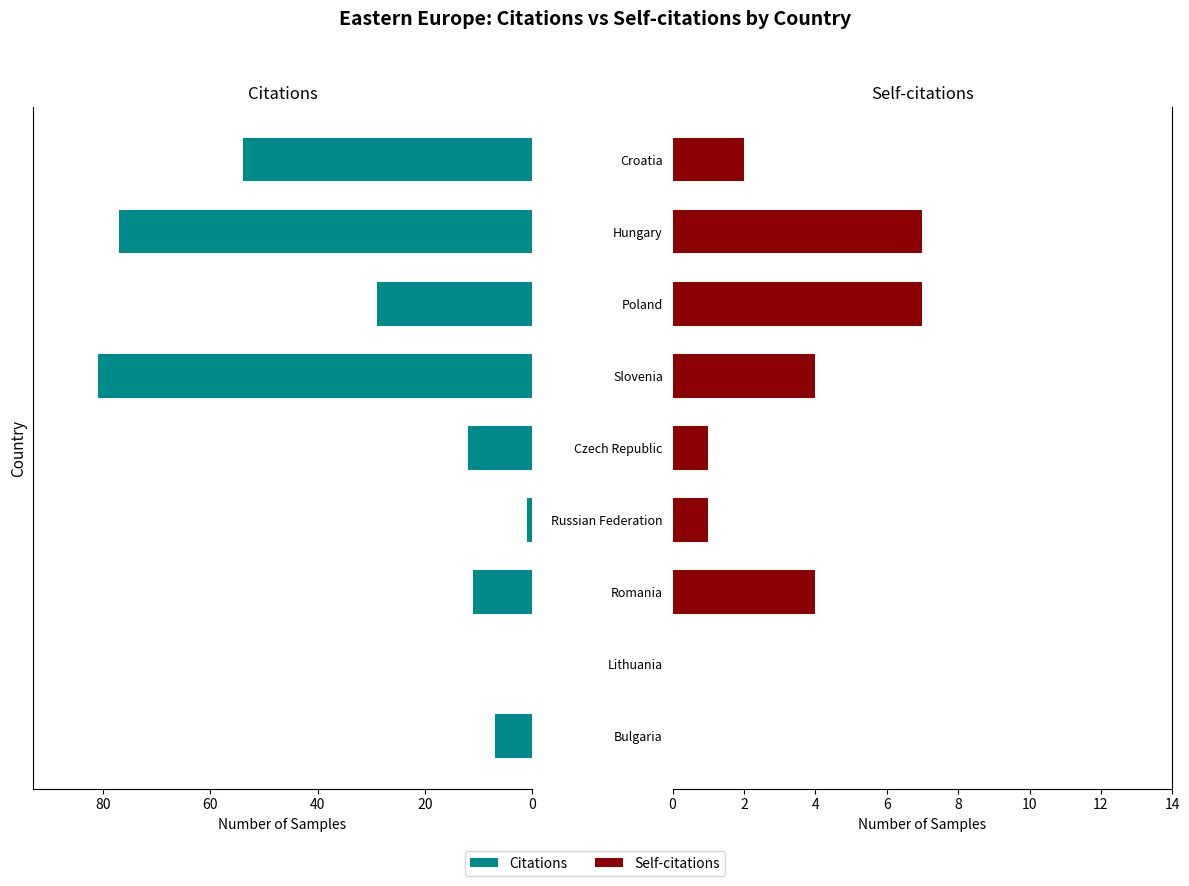

Which has a higher value, Poland or Croatia?

Croatia